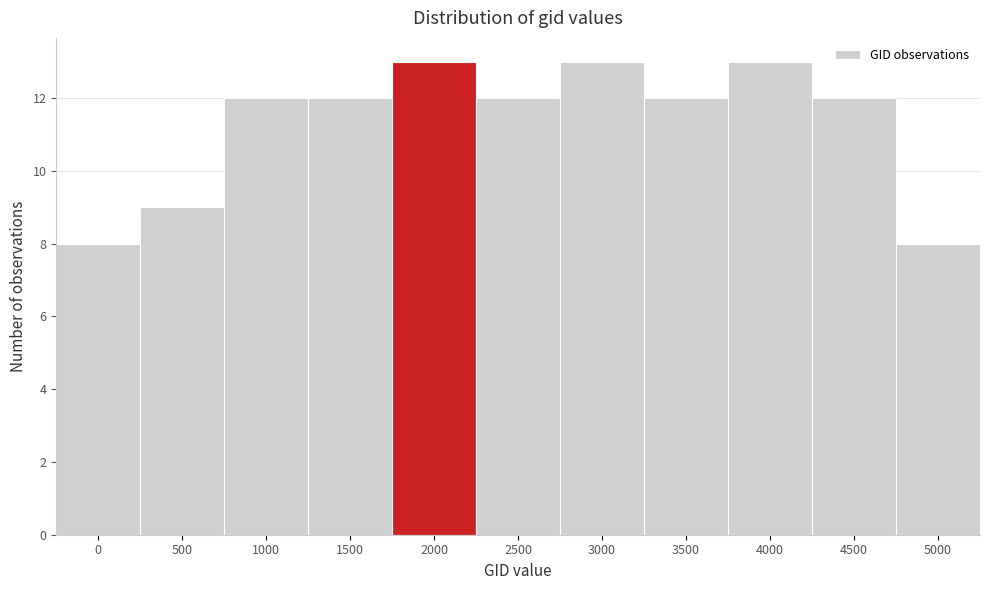

Reading right to left, what are all the values shown in this chart?

5000=8	4500=12	4000=13	3500=12	3000=13	2500=12	2000=13	1500=12	1000=12	500=9	0=8